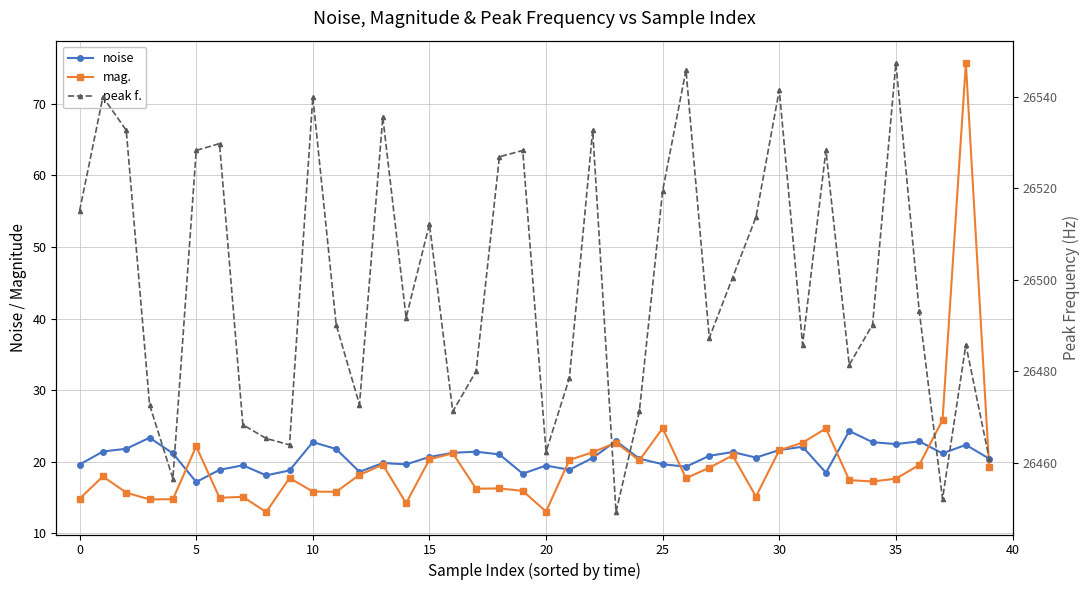

Rank the series by their maximum value, from lowest to highest.

noise, mag., peak f.